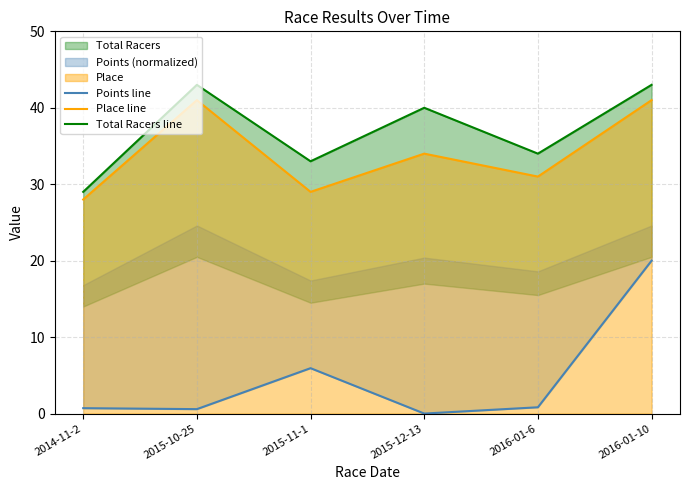

At which category is the sum across all series the highest?

2016-01-10